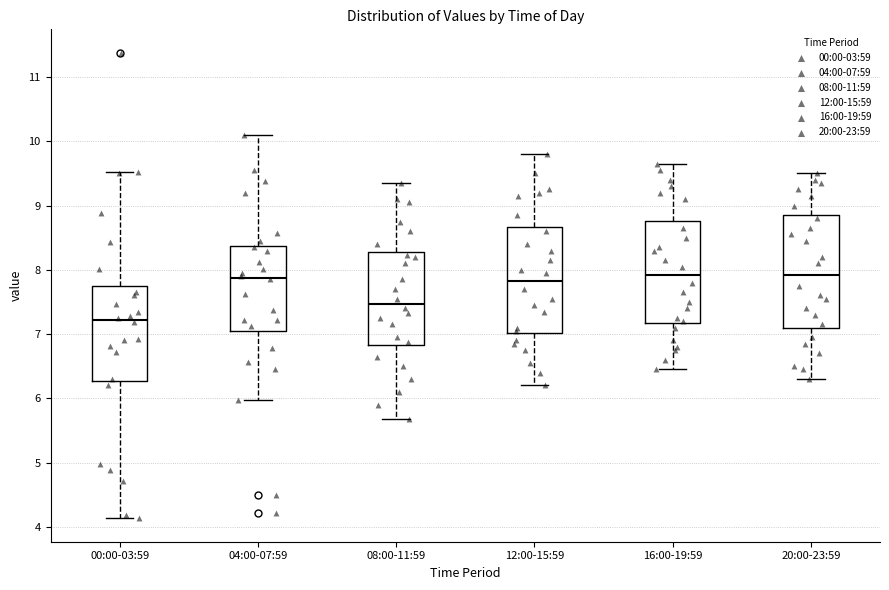

Where is the upper edge of the box for 04:00-07:59 on the y-axis? The values are not printed on the chart, so give them approximately, as read against the axis.

8.4